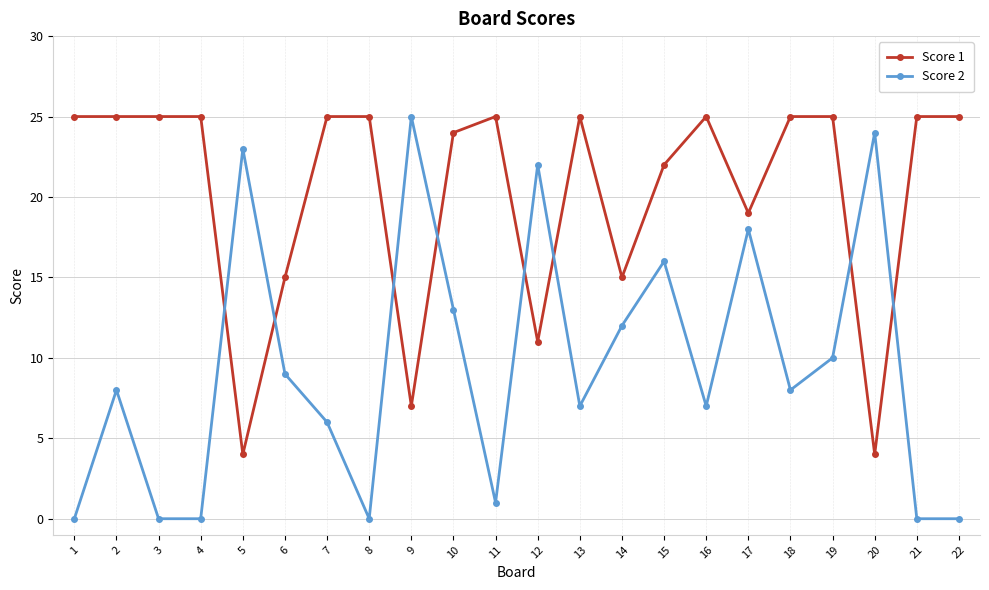

Does the chart have visible grid lines?

Yes